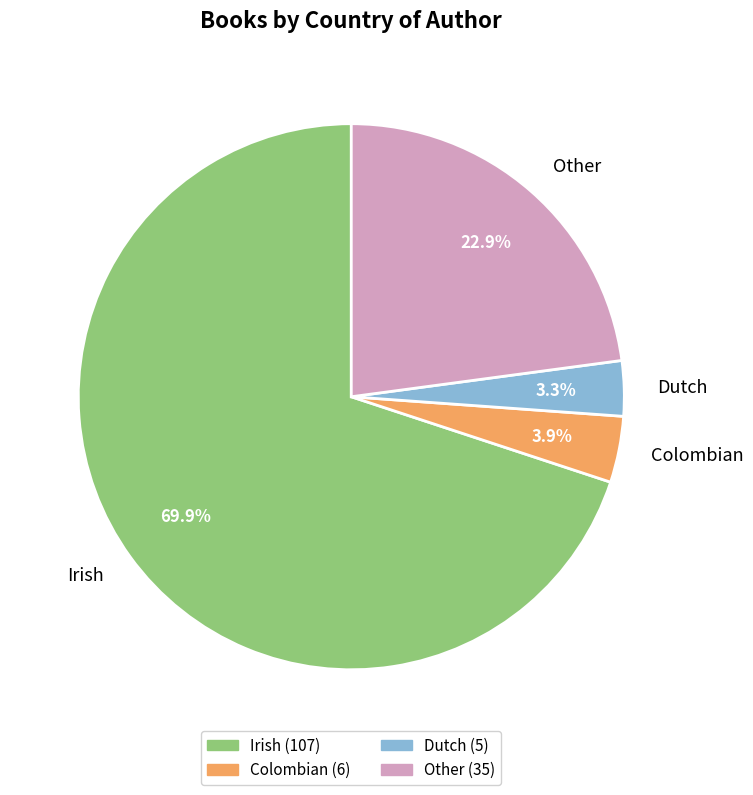

True or false: Other accounts for 23% of the total.

True